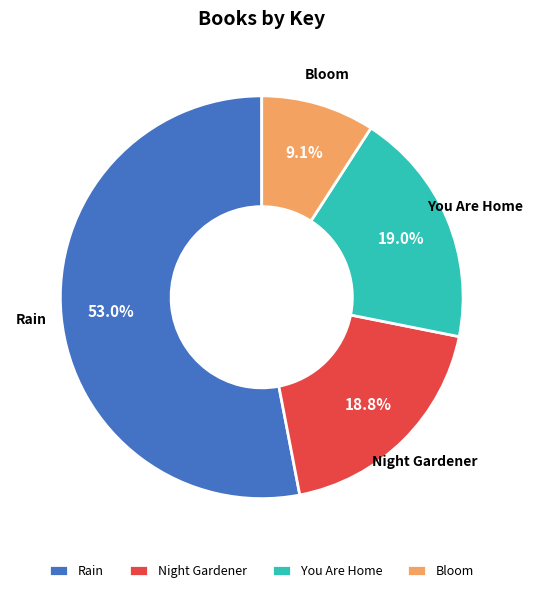

To the nearest percent, what percentage of the pie is Rain?

53%